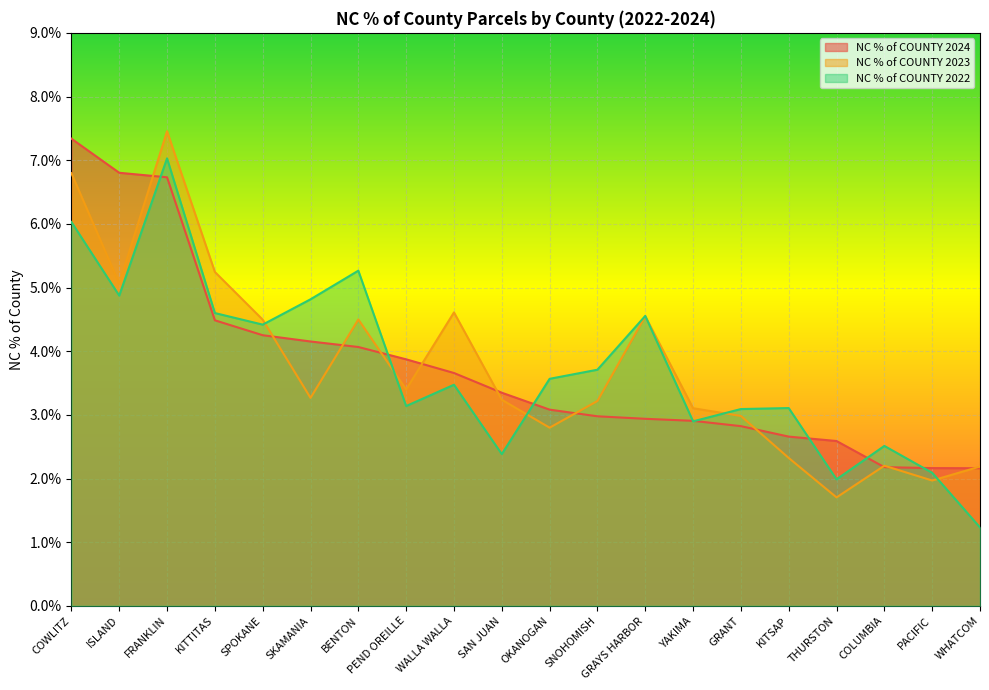

Which series changed the most between OKANOGAN and COLUMBIA?

NC % of COUNTY 2022